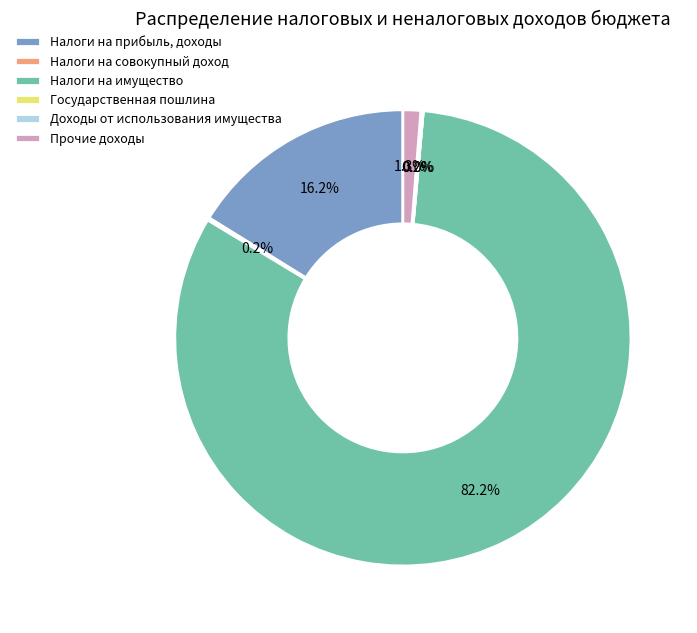

To the nearest percent, what is the difference between the largest and smallest slice percentages?

82%